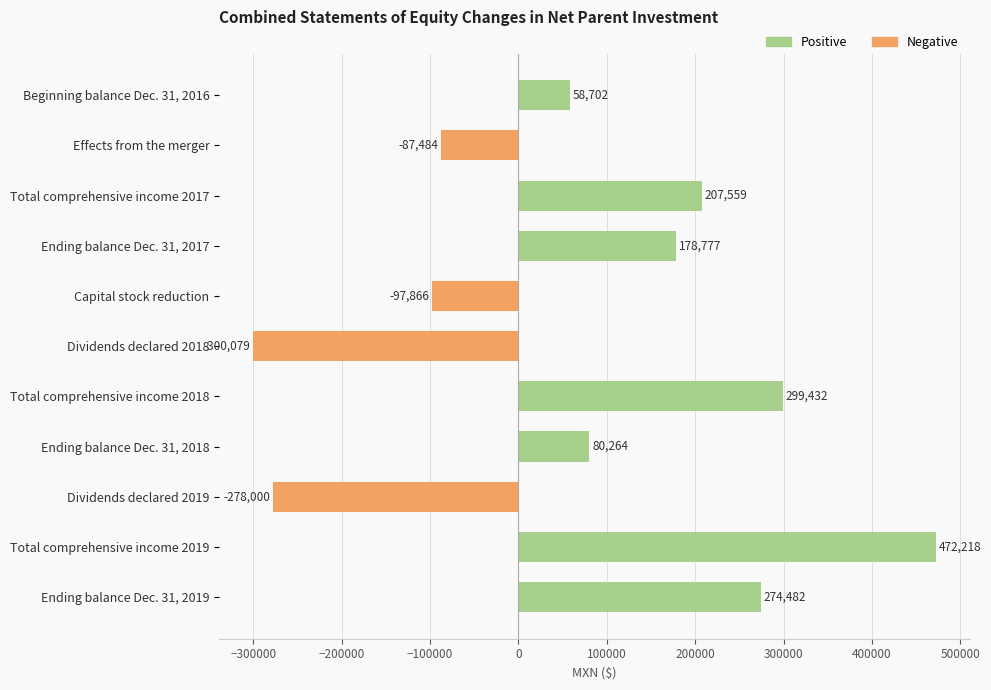

List the labels in order of value, largest first.

Total comprehensive income 2019, Total comprehensive income 2018, Ending balance Dec. 31, 2019, Total comprehensive income 2017, Ending balance Dec. 31, 2017, Ending balance Dec. 31, 2018, Beginning balance Dec. 31, 2016, Effects from the merger, Capital stock reduction, Dividends declared 2019, Dividends declared 2018